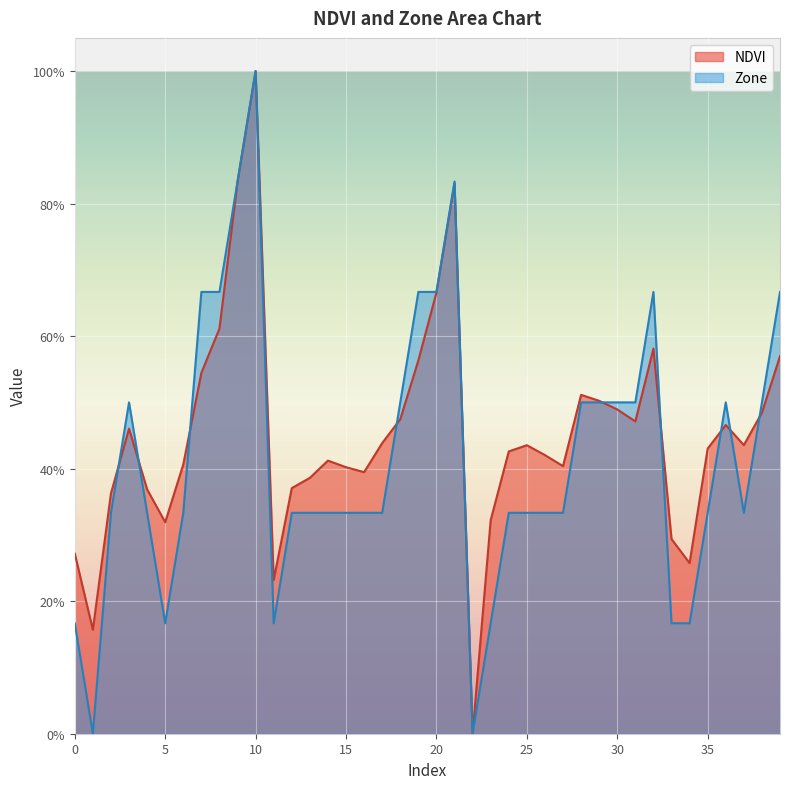

What is the average value of the NDVI series?

0.5